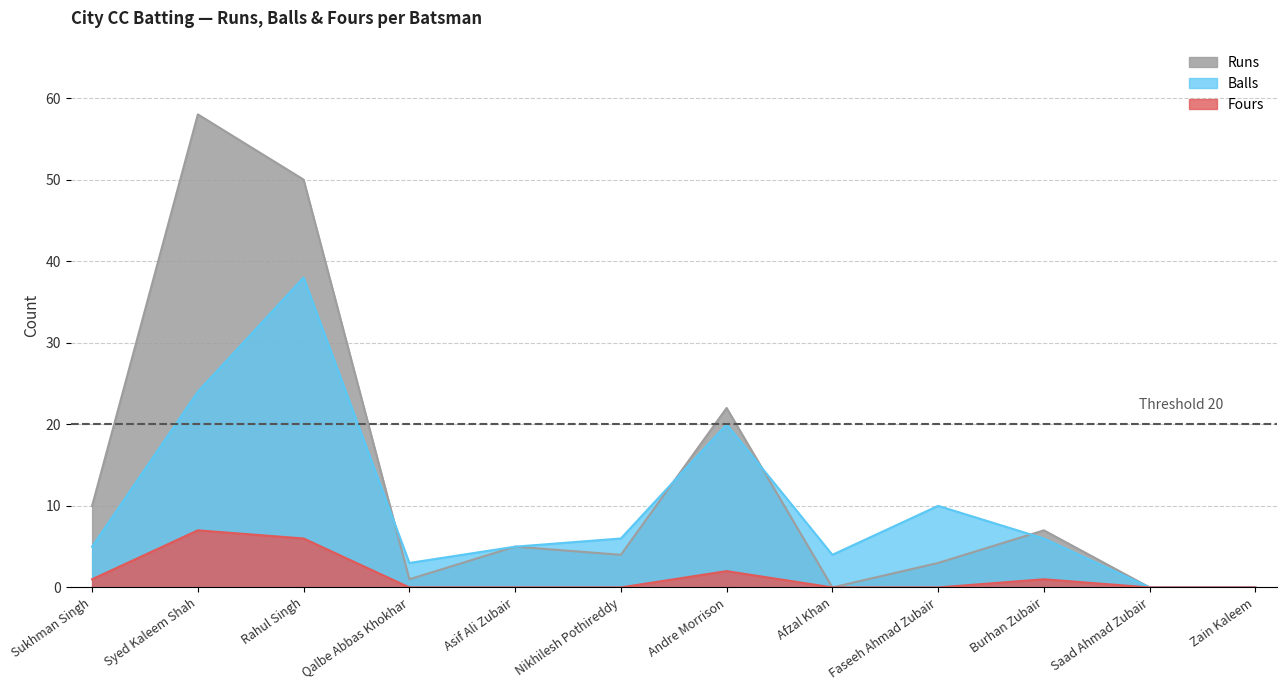

Reading left to right, transcribe all the data shown in this chart.

Runs: 10	58	50	1	5	4	22	0	3	7	0	0
Balls: 5	24	38	3	5	6	20	4	10	6	0	0
Fours: 1	7	6	0	0	0	2	0	0	1	0	0